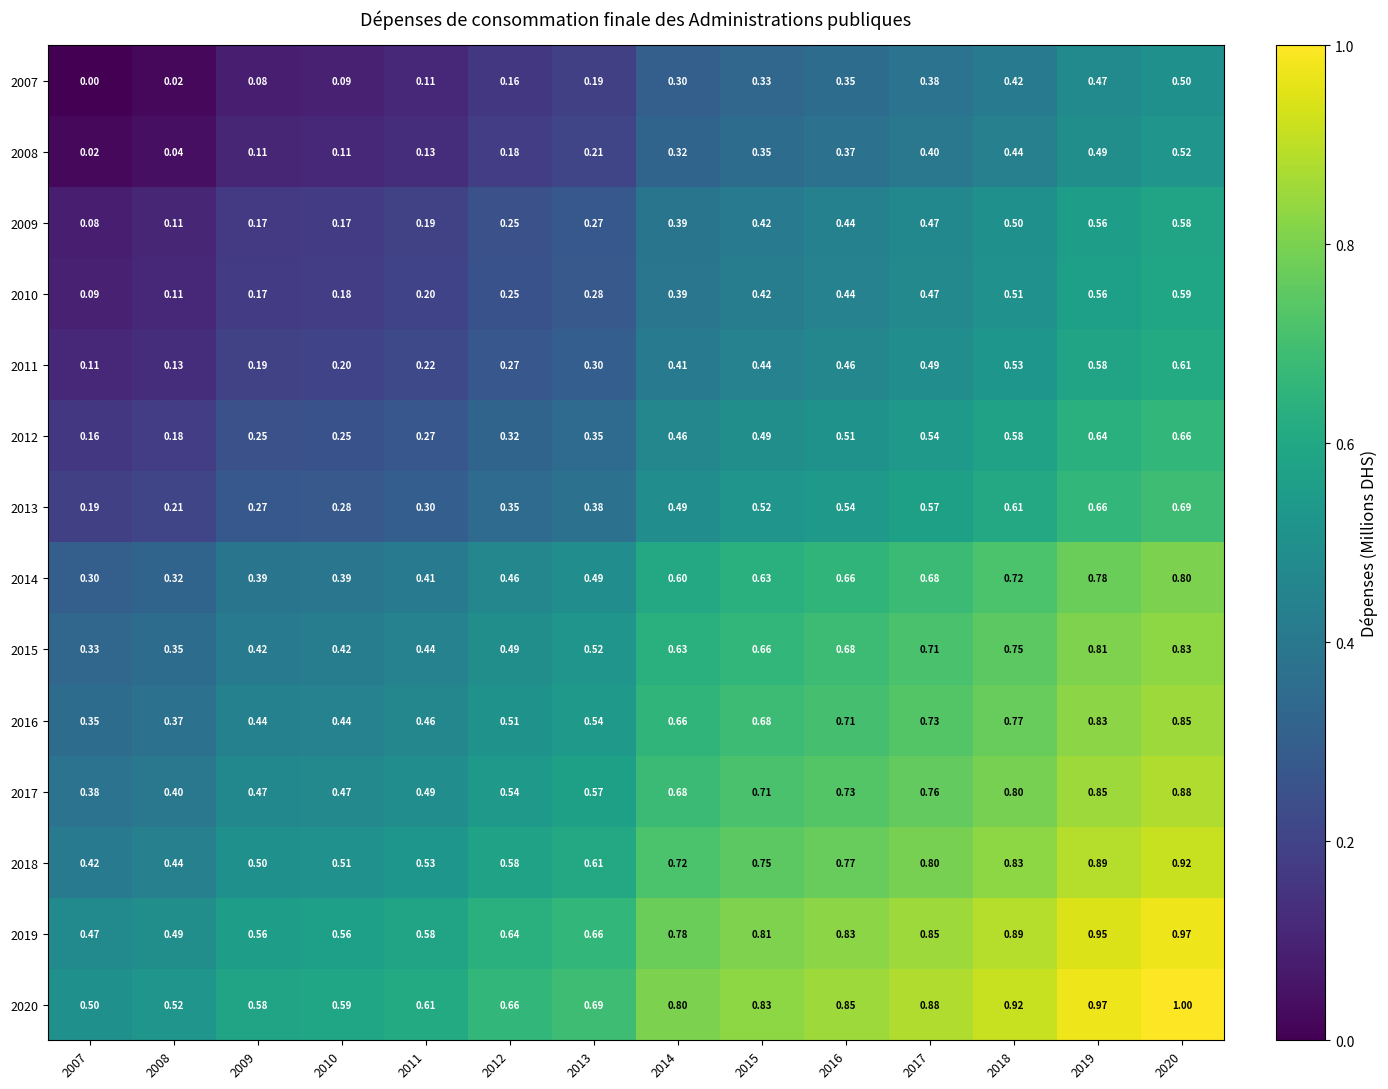

Is the value of 2008 at 2016 greater than the value of 2016 at 2019?

No